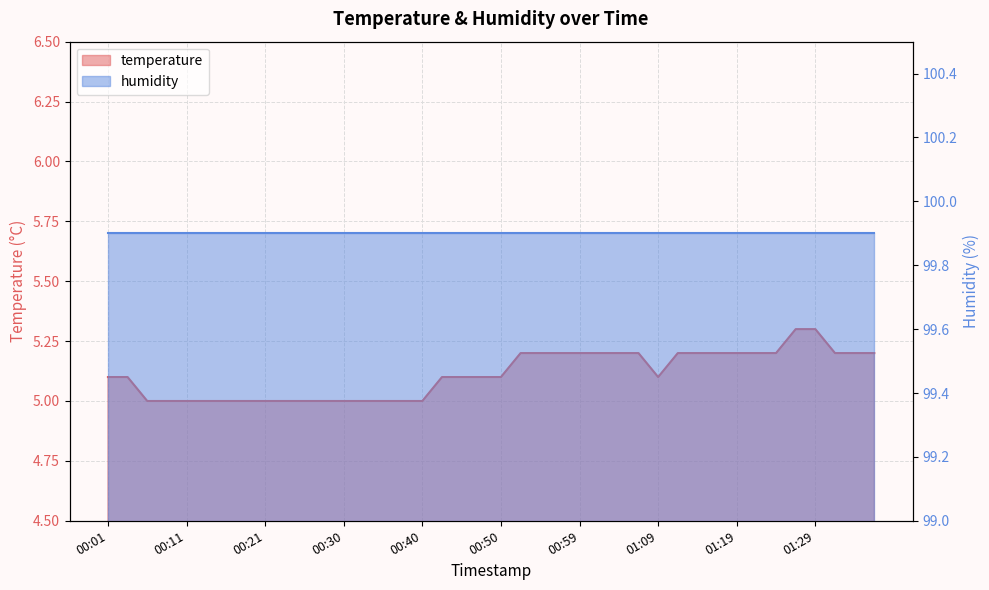

What is the change in value from 00:28 to 01:21?

+0.2